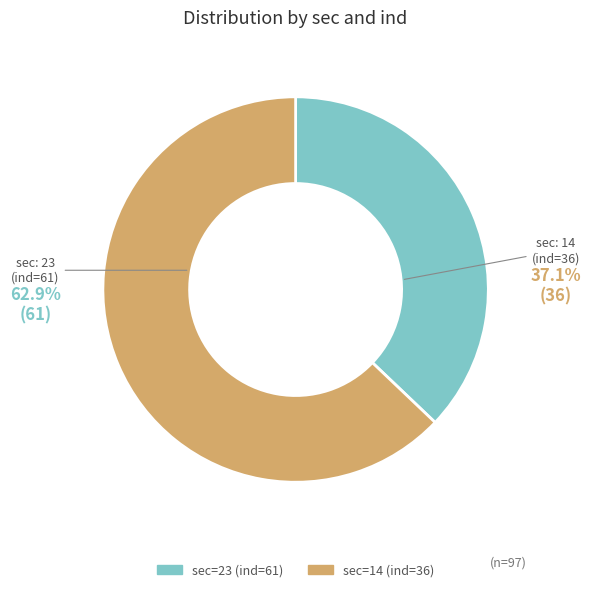

Is there any slice that represents more than half of the pie?

Yes